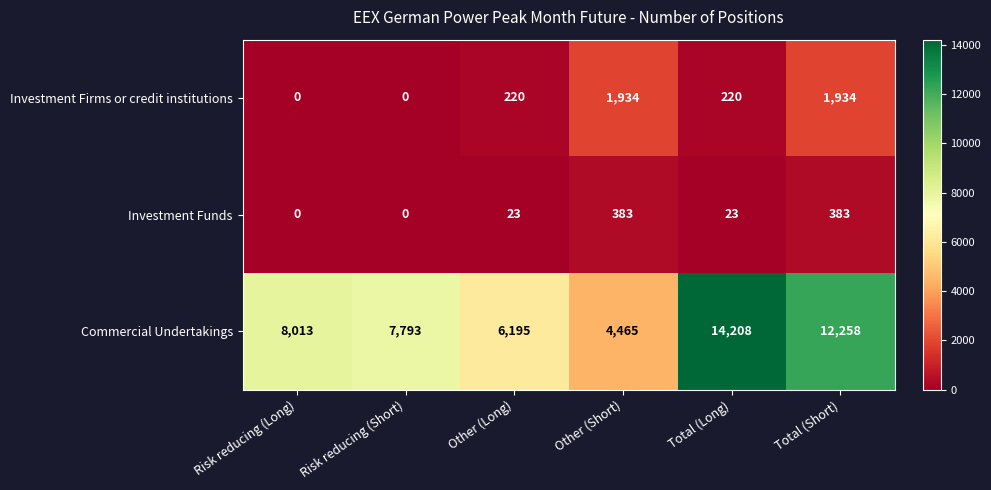

At how many categories does at least one series exceed 8410?

2